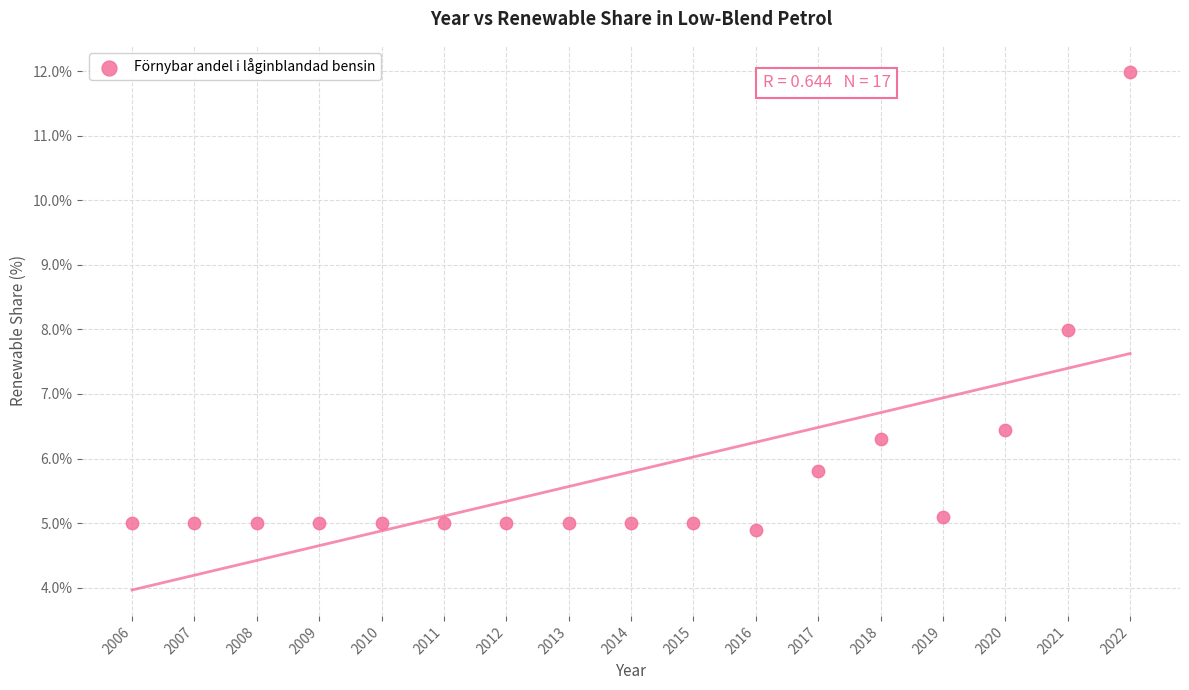

What is the range of Y values (max minus min)?

7.1